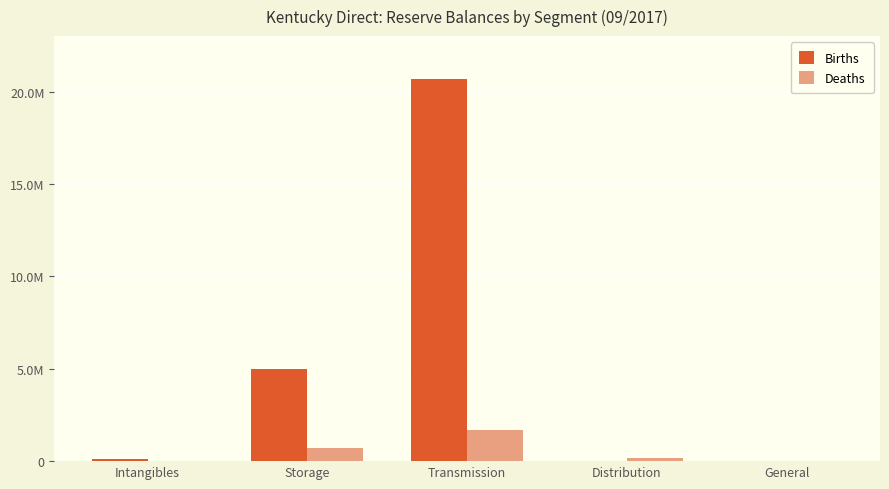

Does the chart contain stacked bars?

No